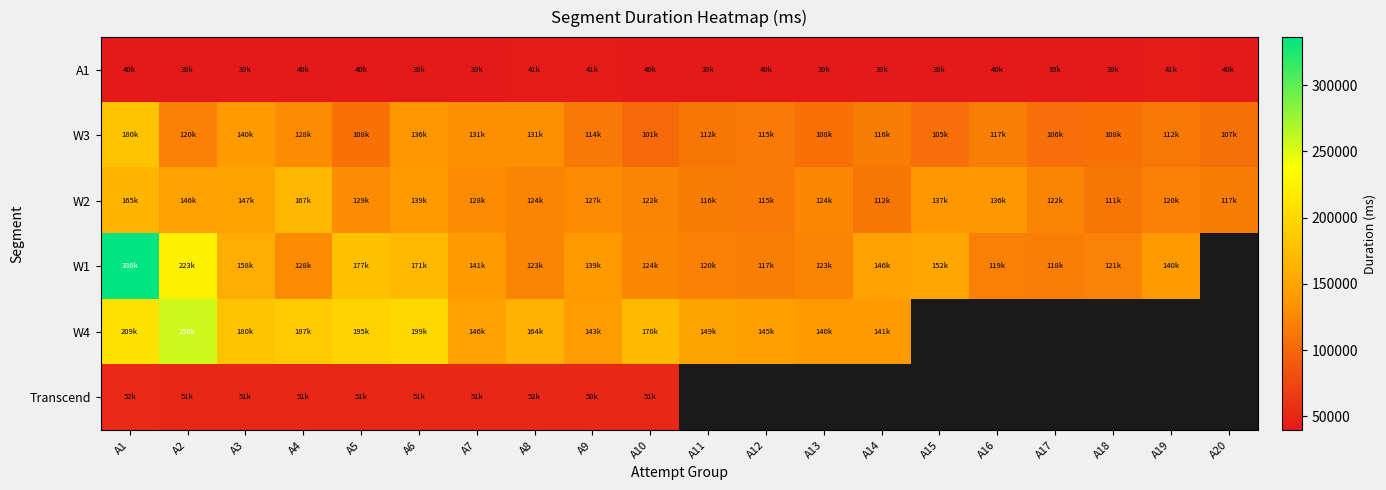

Between A7 and A6, which is larger?

A6